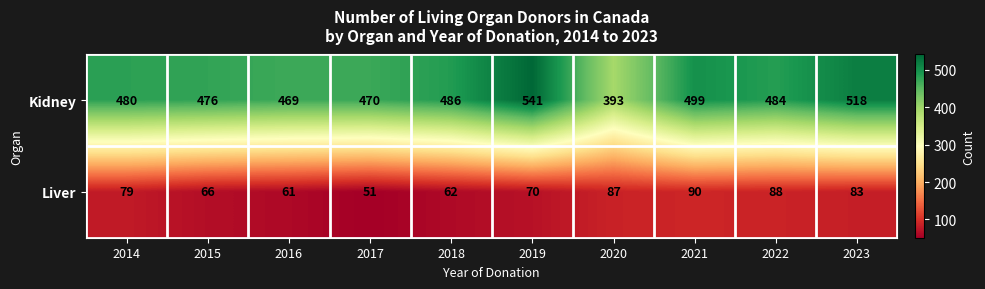

True or false: Kidney has a value of 166 at 2020.

False